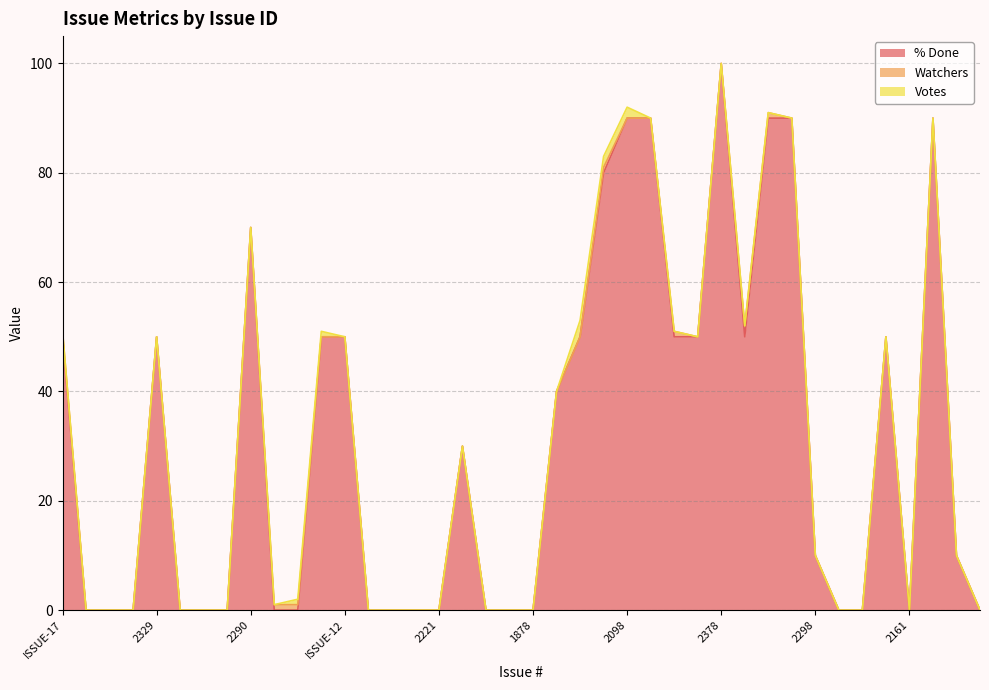

At which category does % Done reach its first local peak?

2329